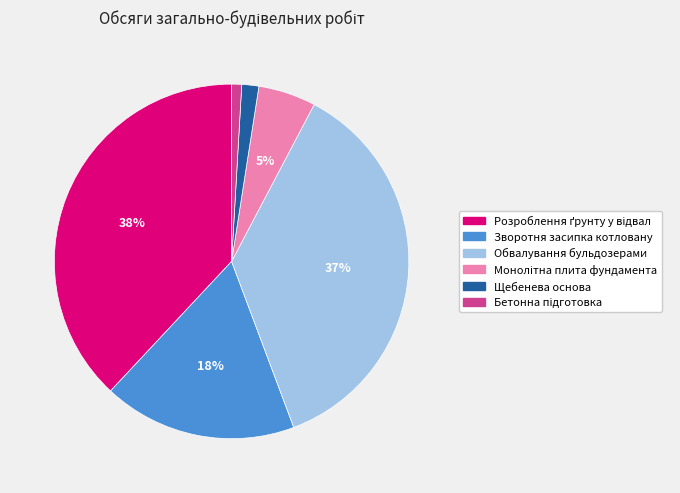

To the nearest percent, what portion does Обвалування бульдозерами represent?

37%